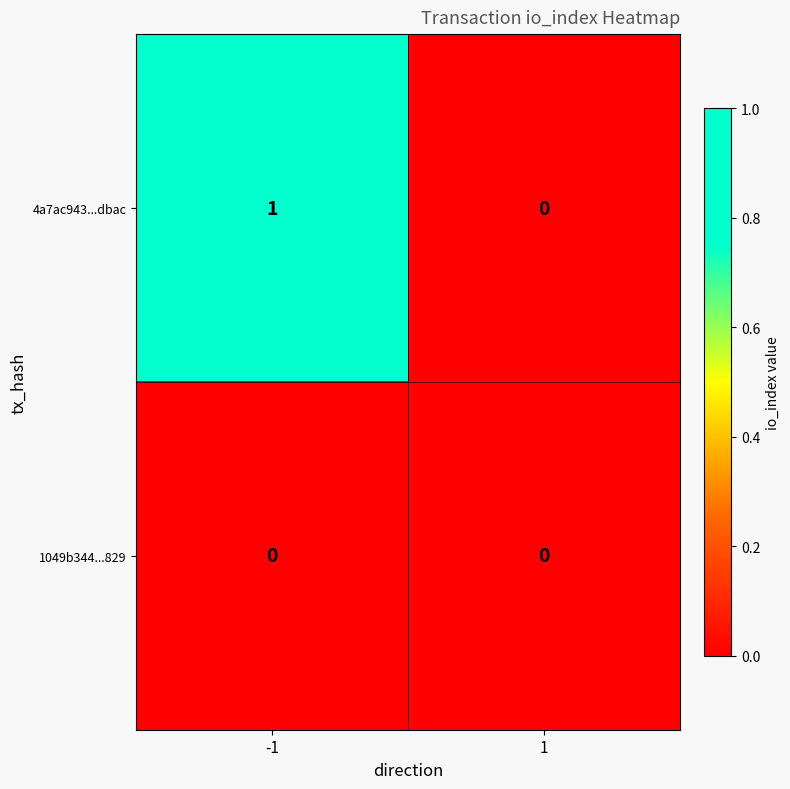

The value of 4a7ac943...dbac at 1 is 0. True or false?

True